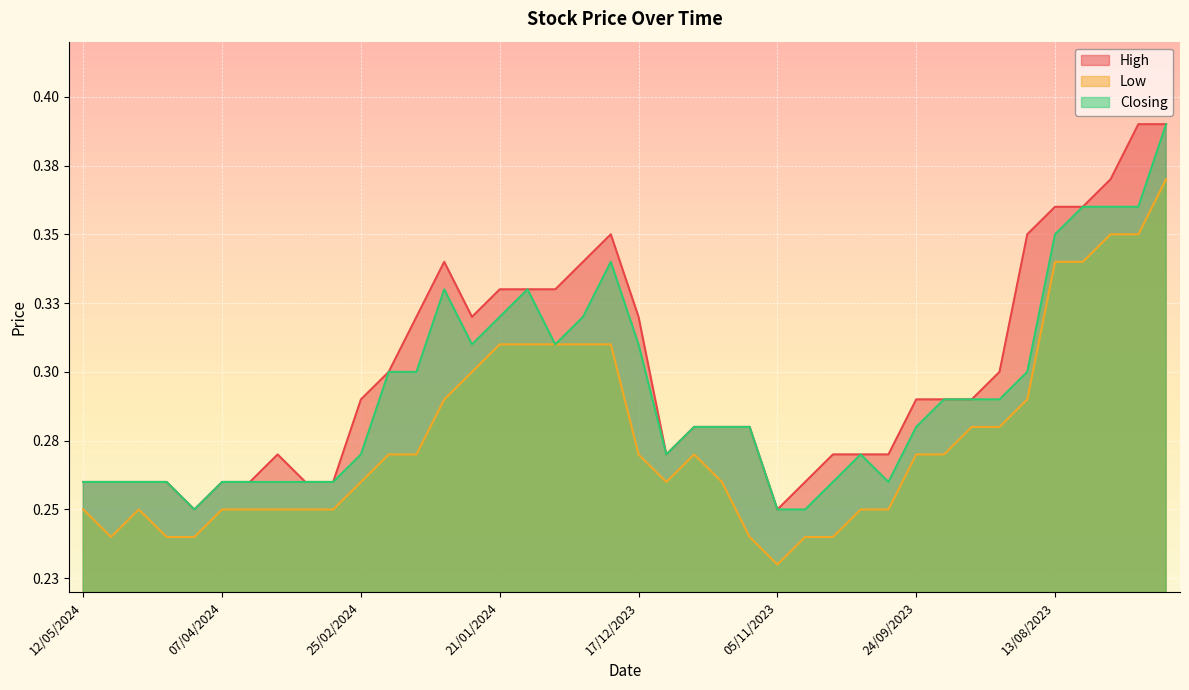

Reading left to right, transcribe all the data shown in this chart.

High: 12/05/2024=0.3	05/05/2024=0.3	28/04/2024=0.3	21/04/2024=0.3	14/04/2024=0.2	07/04/2024=0.3	31/03/2024=0.3	24/03/2024=0.3	17/03/2024=0.3	10/03/2024=0.3	25/02/2024=0.3	18/02/2024=0.3	11/02/2024=0.3	04/02/2024=0.3	28/01/2024=0.3	21/01/2024=0.3	14/01/2024=0.3	07/01/2024=0.3	31/12/2023=0.3	24/12/2023=0.3	17/12/2023=0.3	10/12/2023=0.3	26/11/2023=0.3	19/11/2023=0.3	12/11/2023=0.3	05/11/2023=0.2	29/10/2023=0.3	22/10/2023=0.3	15/10/2023=0.3	08/10/2023=0.3	24/09/2023=0.3	17/09/2023=0.3	10/09/2023=0.3	27/08/2023=0.3	20/08/2023=0.3	13/08/2023=0.4	06/08/2023=0.4	30/07/2023=0.4	23/07/2023=0.4	16/07/2023=0.4
Low: 12/05/2024=0.2	05/05/2024=0.2	28/04/2024=0.2	21/04/2024=0.2	14/04/2024=0.2	07/04/2024=0.2	31/03/2024=0.2	24/03/2024=0.2	17/03/2024=0.2	10/03/2024=0.2	25/02/2024=0.3	18/02/2024=0.3	11/02/2024=0.3	04/02/2024=0.3	28/01/2024=0.3	21/01/2024=0.3	14/01/2024=0.3	07/01/2024=0.3	31/12/2023=0.3	24/12/2023=0.3	17/12/2023=0.3	10/12/2023=0.3	26/11/2023=0.3	19/11/2023=0.3	12/11/2023=0.2	05/11/2023=0.2	29/10/2023=0.2	22/10/2023=0.2	15/10/2023=0.2	08/10/2023=0.2	24/09/2023=0.3	17/09/2023=0.3	10/09/2023=0.3	27/08/2023=0.3	20/08/2023=0.3	13/08/2023=0.3	06/08/2023=0.3	30/07/2023=0.3	23/07/2023=0.3	16/07/2023=0.4
Closing: 12/05/2024=0.3	05/05/2024=0.3	28/04/2024=0.3	21/04/2024=0.3	14/04/2024=0.2	07/04/2024=0.3	31/03/2024=0.3	24/03/2024=0.3	17/03/2024=0.3	10/03/2024=0.3	25/02/2024=0.3	18/02/2024=0.3	11/02/2024=0.3	04/02/2024=0.3	28/01/2024=0.3	21/01/2024=0.3	14/01/2024=0.3	07/01/2024=0.3	31/12/2023=0.3	24/12/2023=0.3	17/12/2023=0.3	10/12/2023=0.3	26/11/2023=0.3	19/11/2023=0.3	12/11/2023=0.3	05/11/2023=0.2	29/10/2023=0.2	22/10/2023=0.3	15/10/2023=0.3	08/10/2023=0.3	24/09/2023=0.3	17/09/2023=0.3	10/09/2023=0.3	27/08/2023=0.3	20/08/2023=0.3	13/08/2023=0.3	06/08/2023=0.4	30/07/2023=0.4	23/07/2023=0.4	16/07/2023=0.4